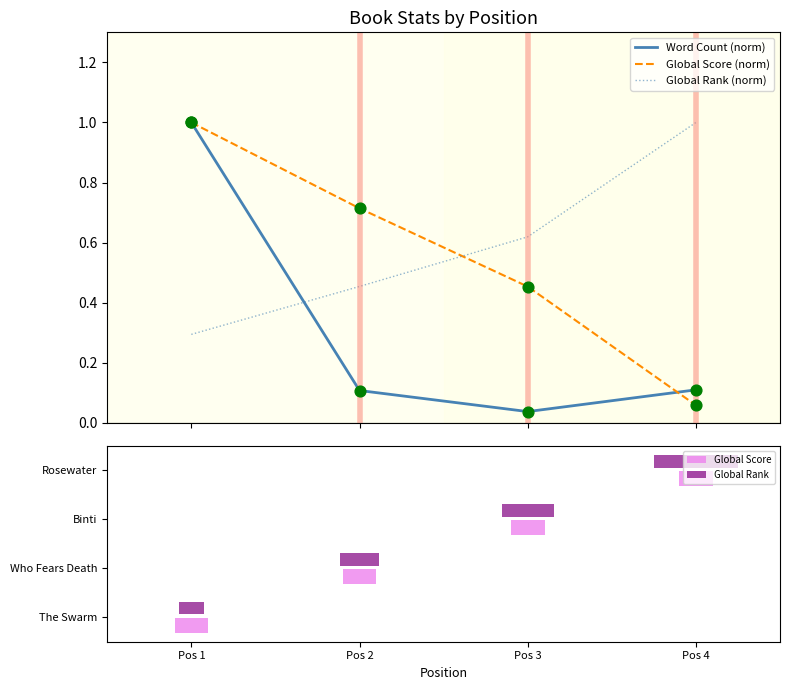

Which series has the largest total across all categories?

Global Rank (norm)